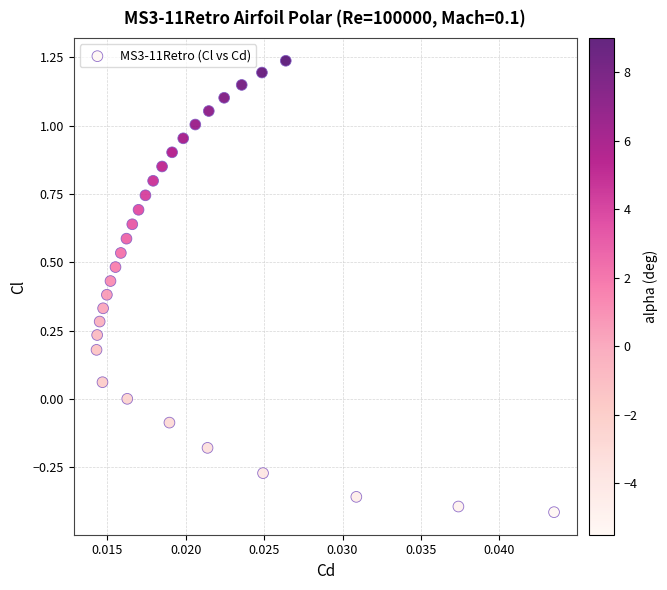

What is the range of Y values (max minus min)?

1.7